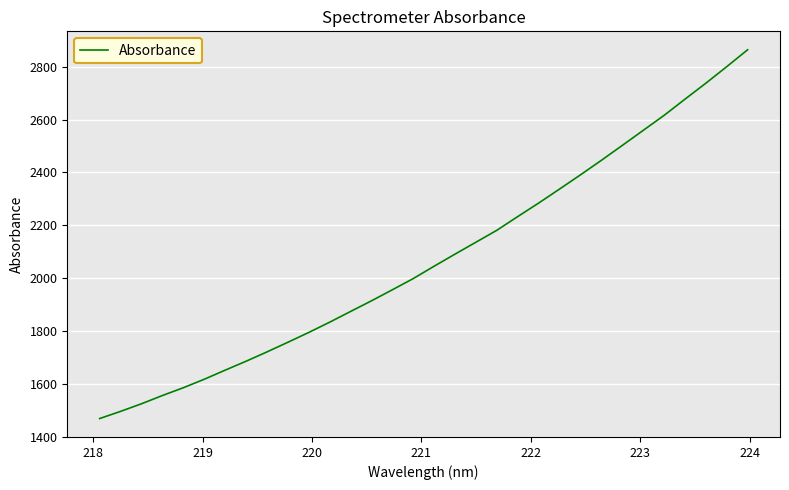

What is the difference between the maximum and minimum values?

1395.8